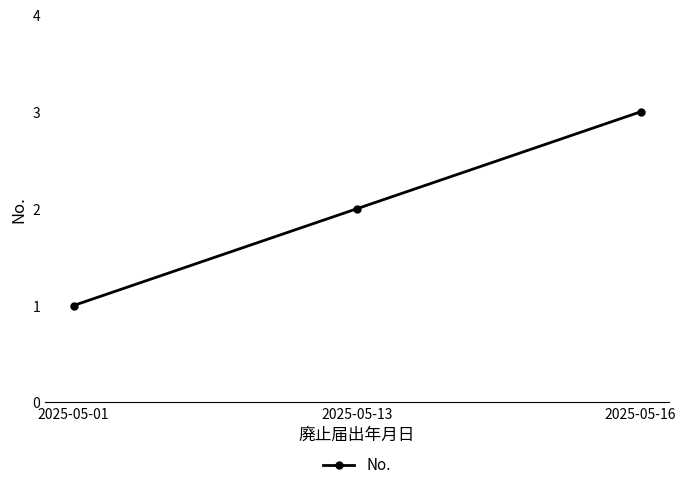

How many lines are shown in the chart?

1